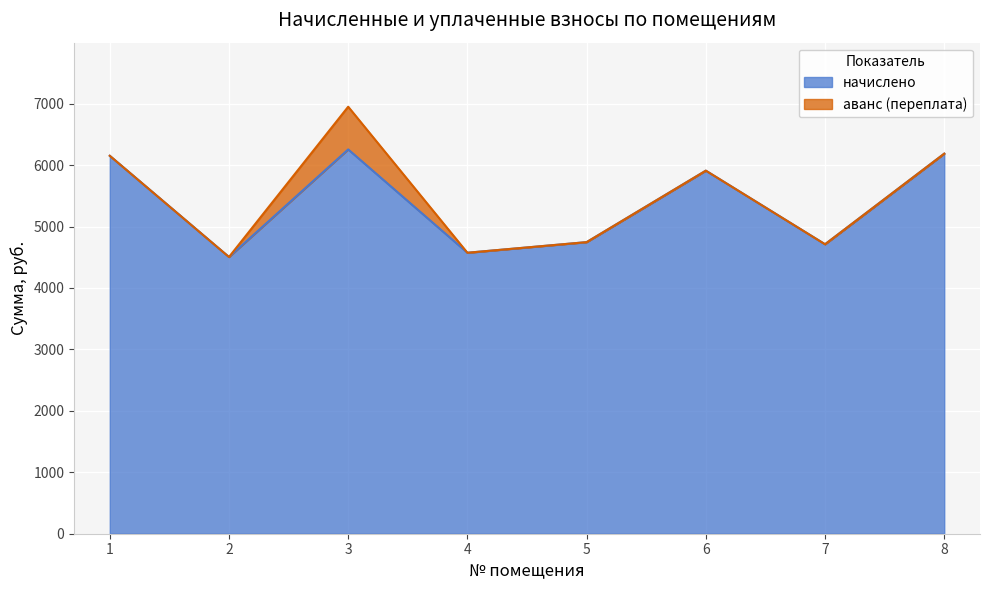

At which category does the data reach its first local peak?

3